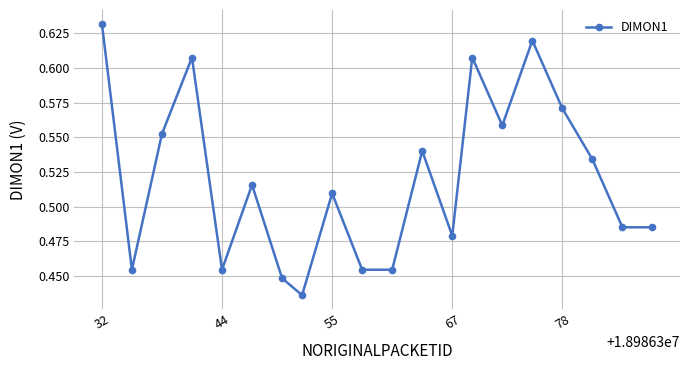

How many points are higher than both their immediate neighbors (excluding endpoints)?

6